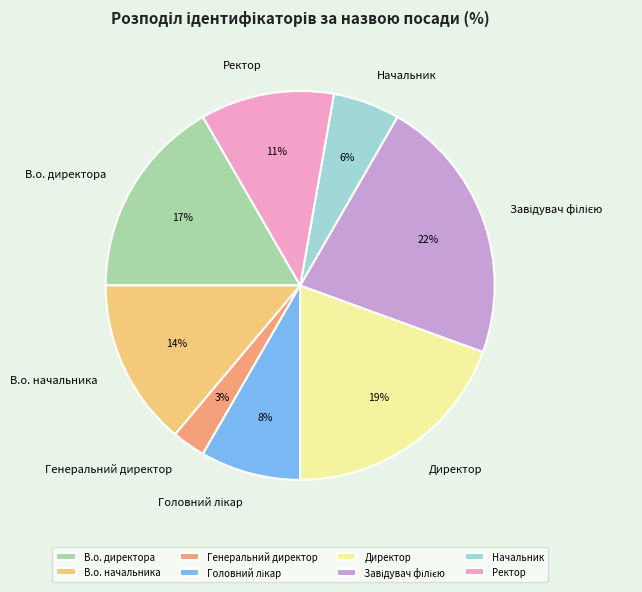

Between Ректор and В.о. начальника, which is larger?

В.о. начальника